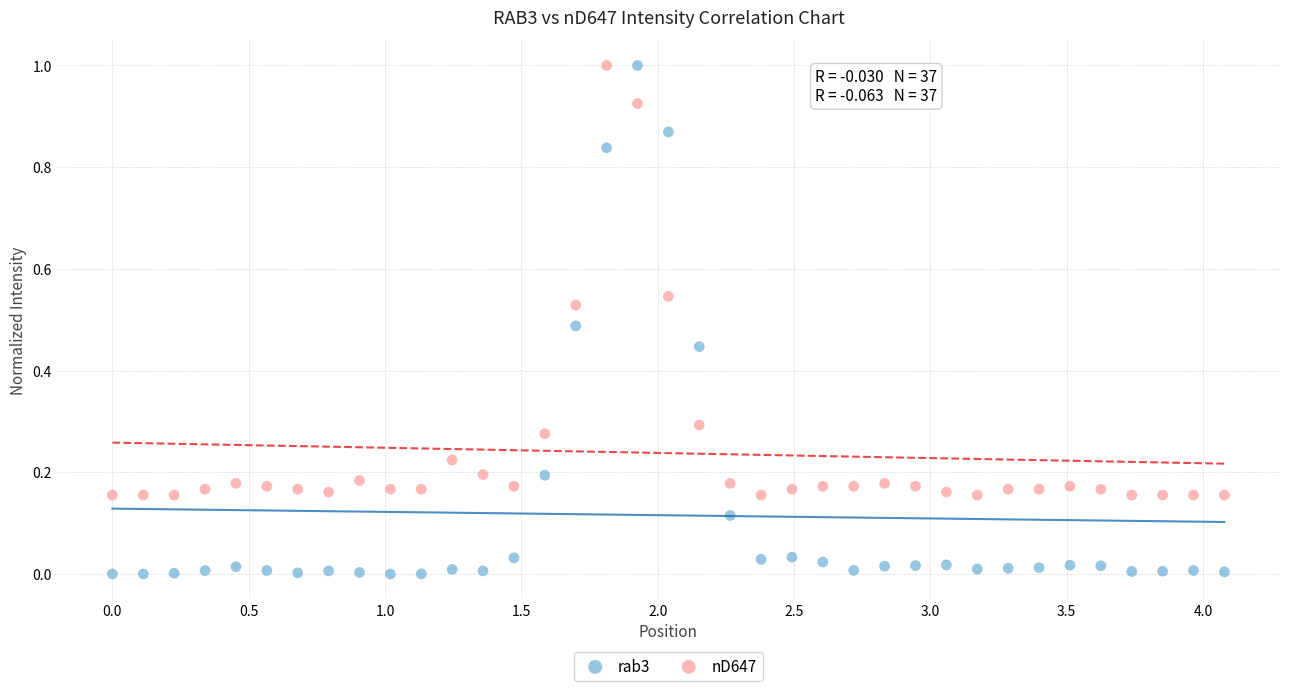

Which series reaches the minimum Y coordinate?

rab3